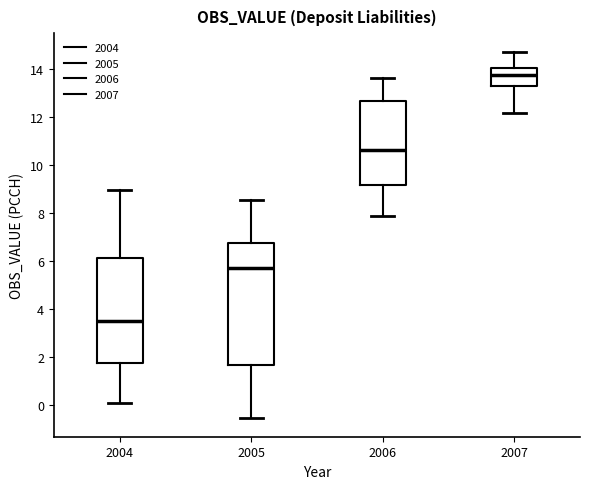

Which box's median line is the lowest?

2004